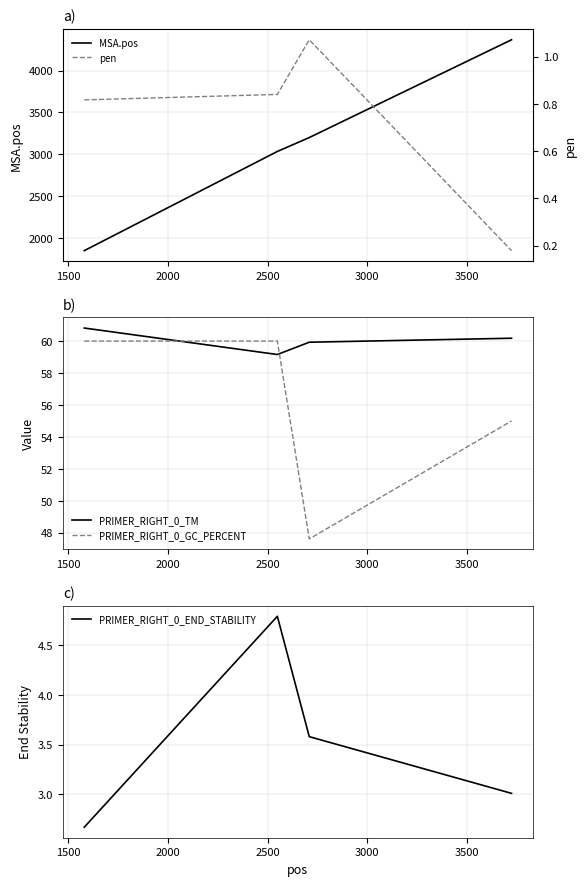

What is the value of the PRIMER_RIGHT_0_TM point at the 3rd from the left?

59.9